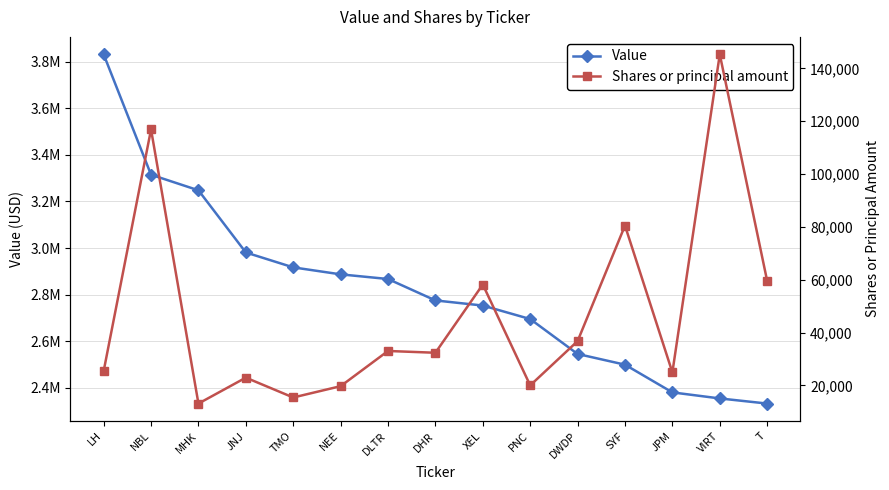

What is the sum of the Shares or principal amount values at NEE and JPM?

44623